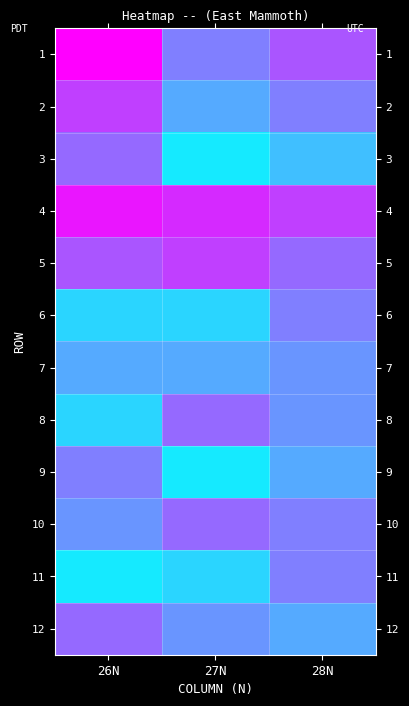

List the series in order of their peak value, highest first.

1, 4, 2, 5, 3, 8, 10, 12, 6, 9, 11, 7